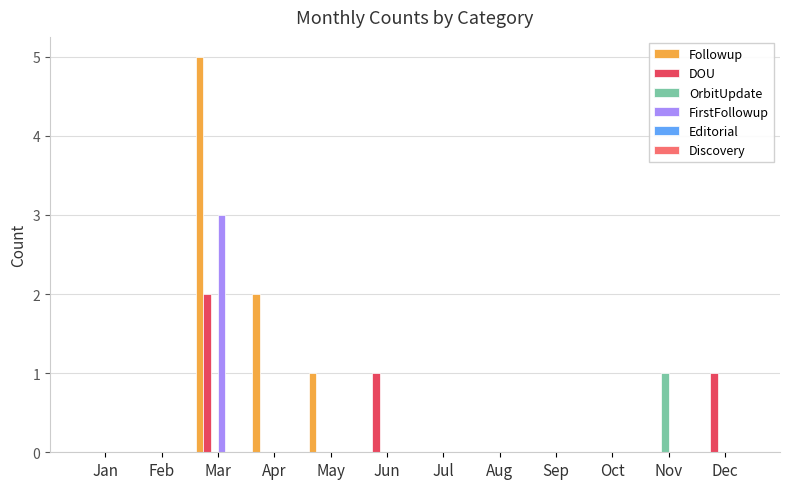

What is the sum of all FirstFollowup values?

3